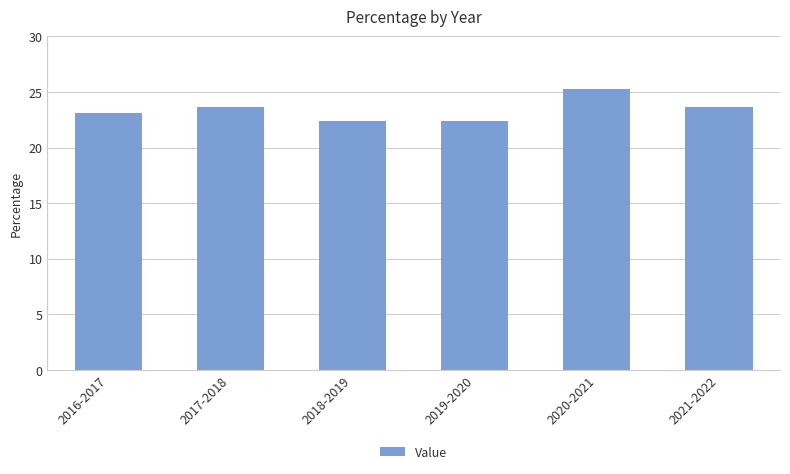

True or false: the data shows 22.4 at 2019-2020.

True